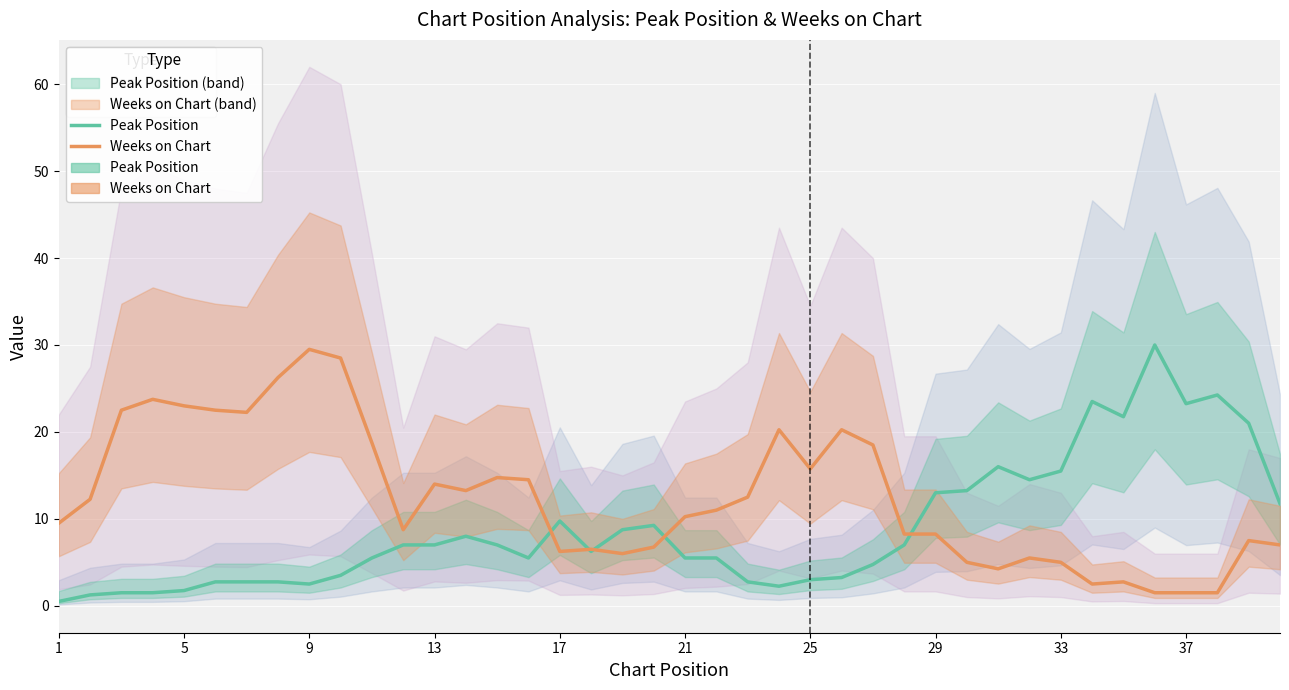

What is the maximum value for Weeks on Chart?

29.5